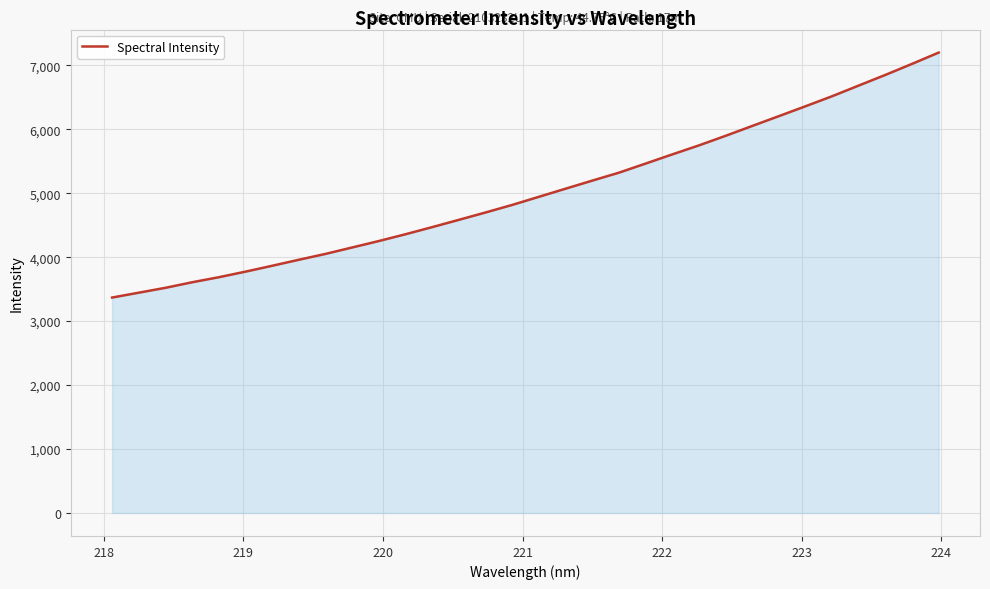

What is the sum of all values?

160763.8